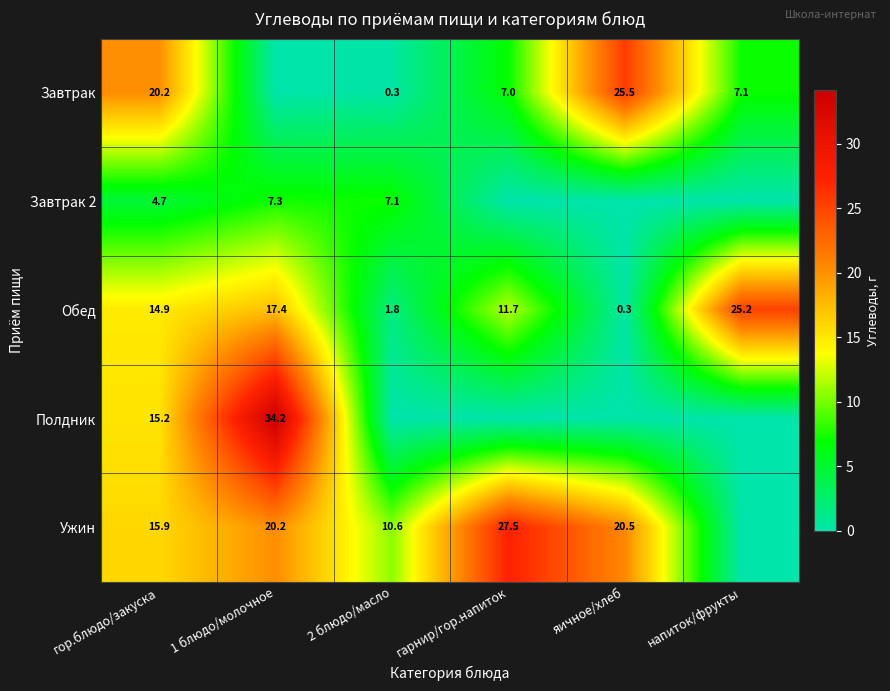

How many values in the Обед series are below 14?

3